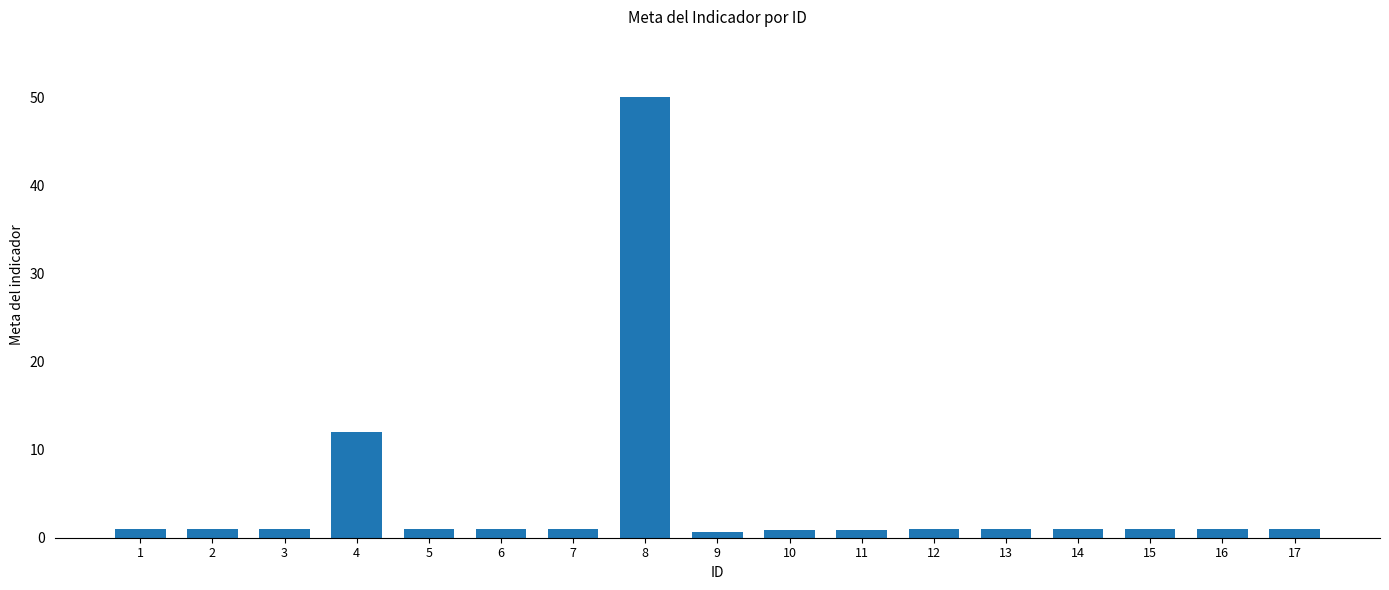

The chart shows a value of 50.0 at 8. True or false?

True